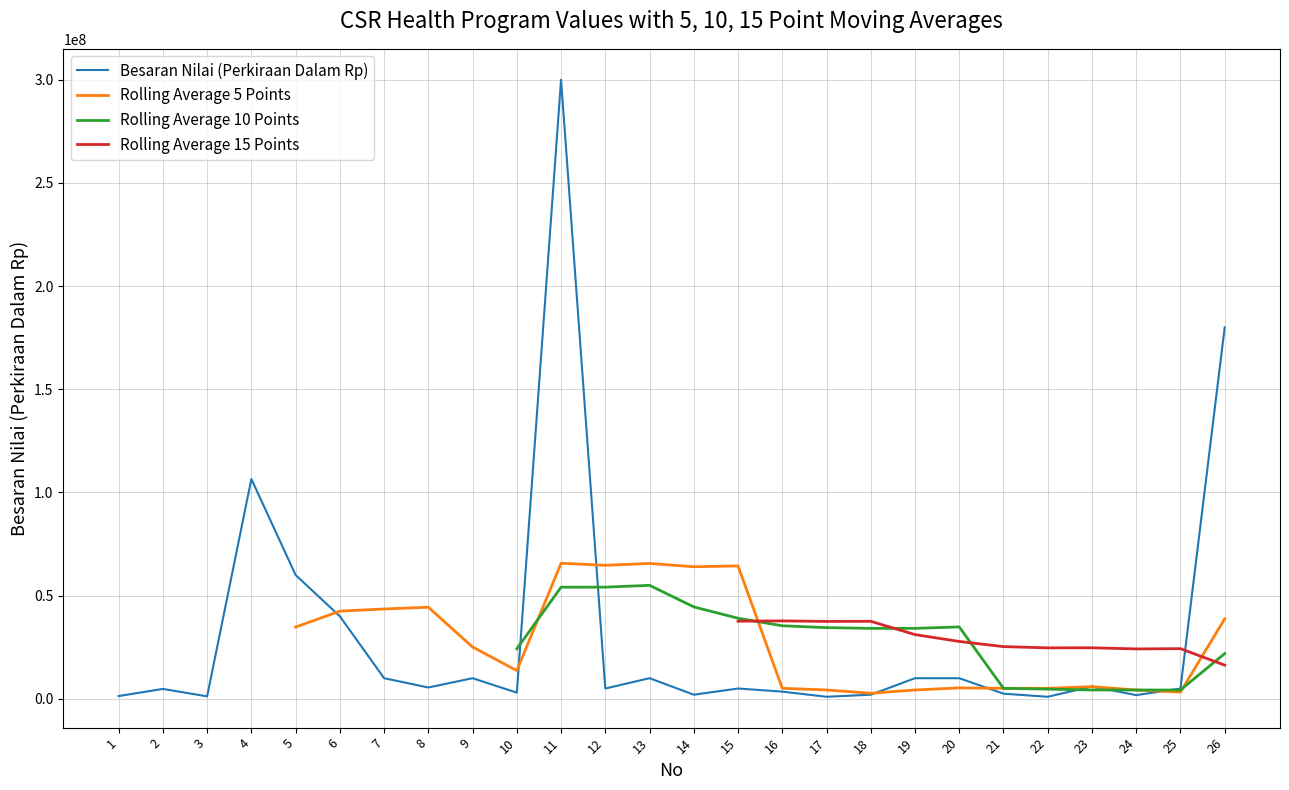

Count the Rolling Average 5 Points values in the range 2700000 to 43540000.

16